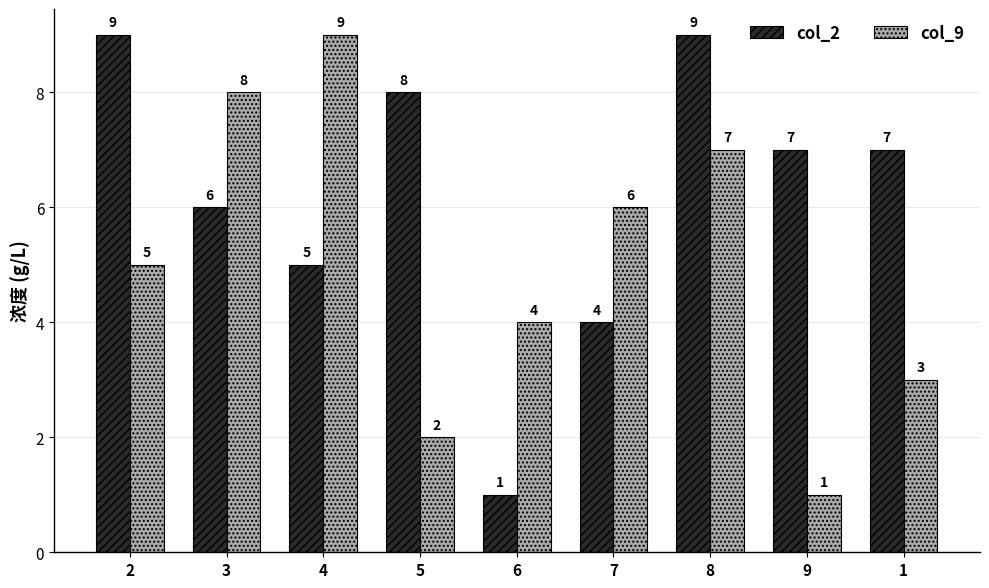

Is it true that col_2 equals 15 at 8?

False